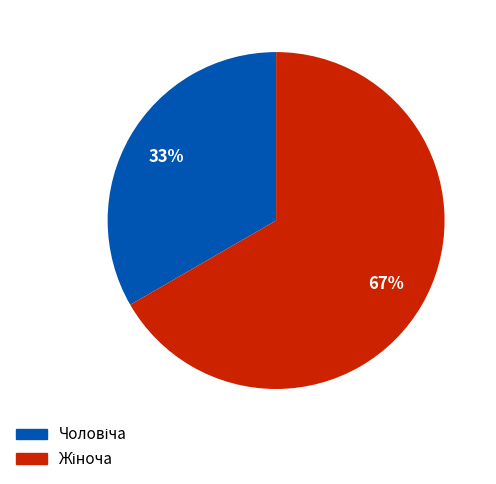

Count the number of slices in the pie.

2